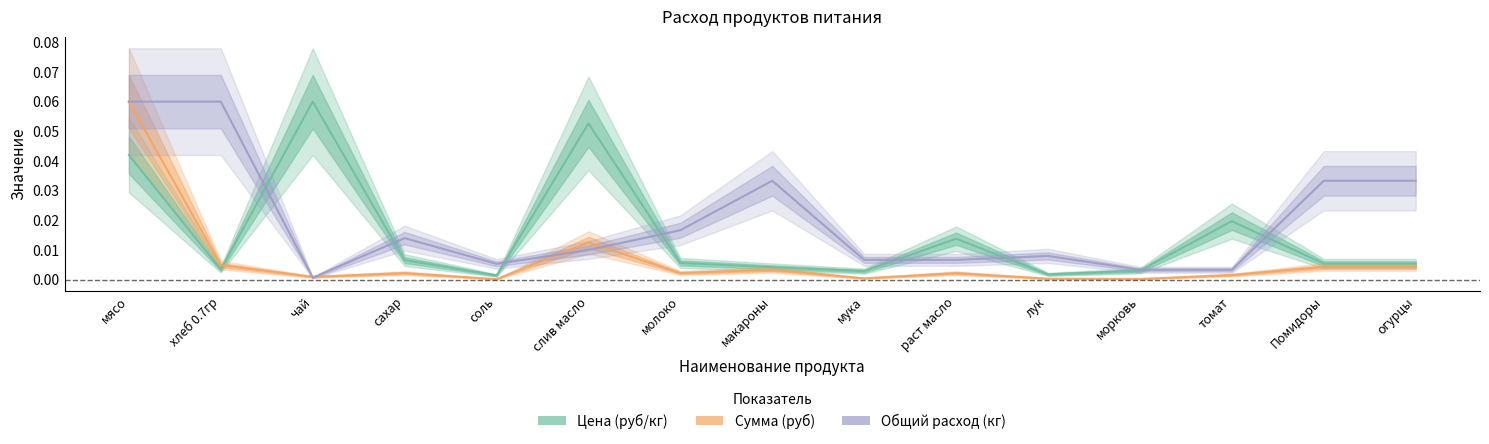

True or false: Сумма (руб) has a value of 0.1 at мясо.

True